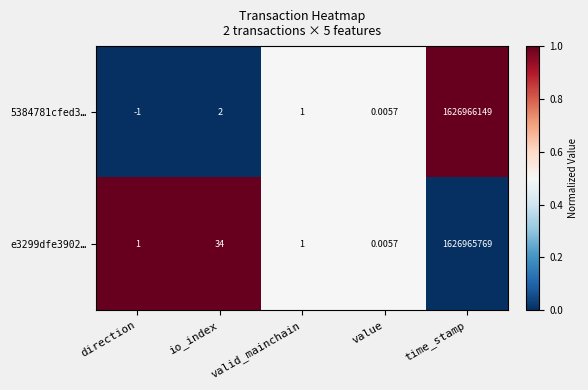

How many values in the 5384781cfed3… series are below 1?

2